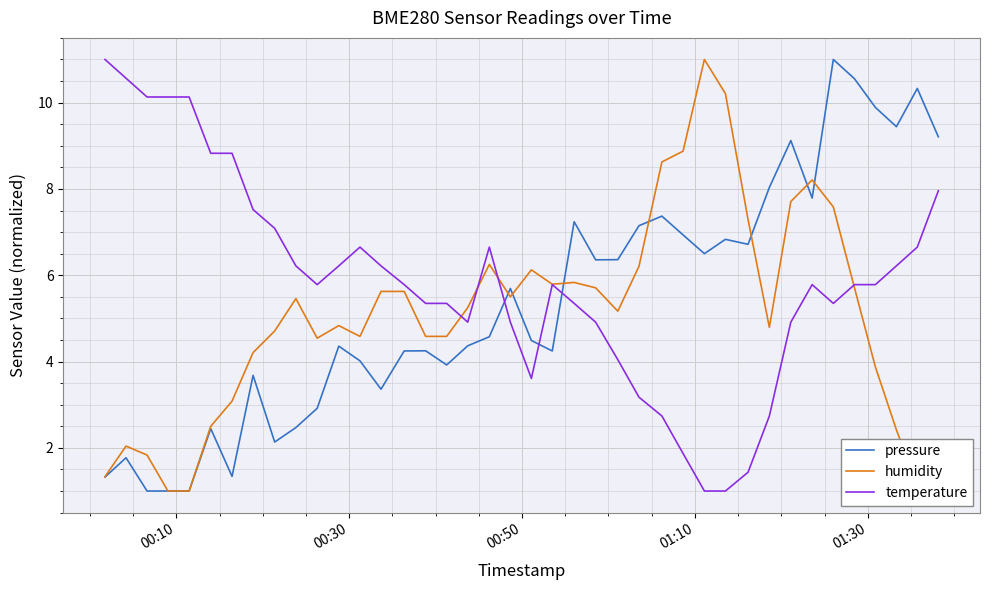

What is the average value of the temperature series?

5.9